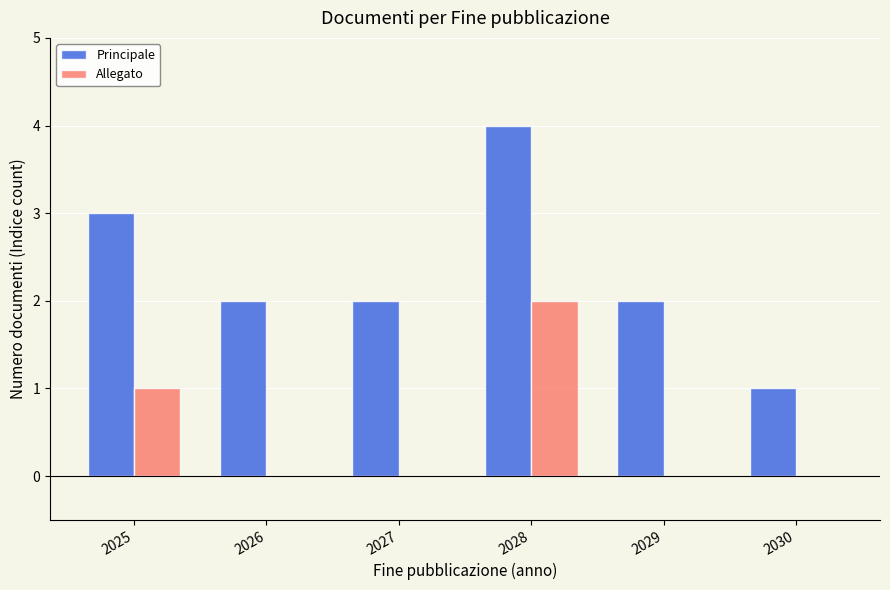

What are all the series names shown in the legend?

Principale, Allegato